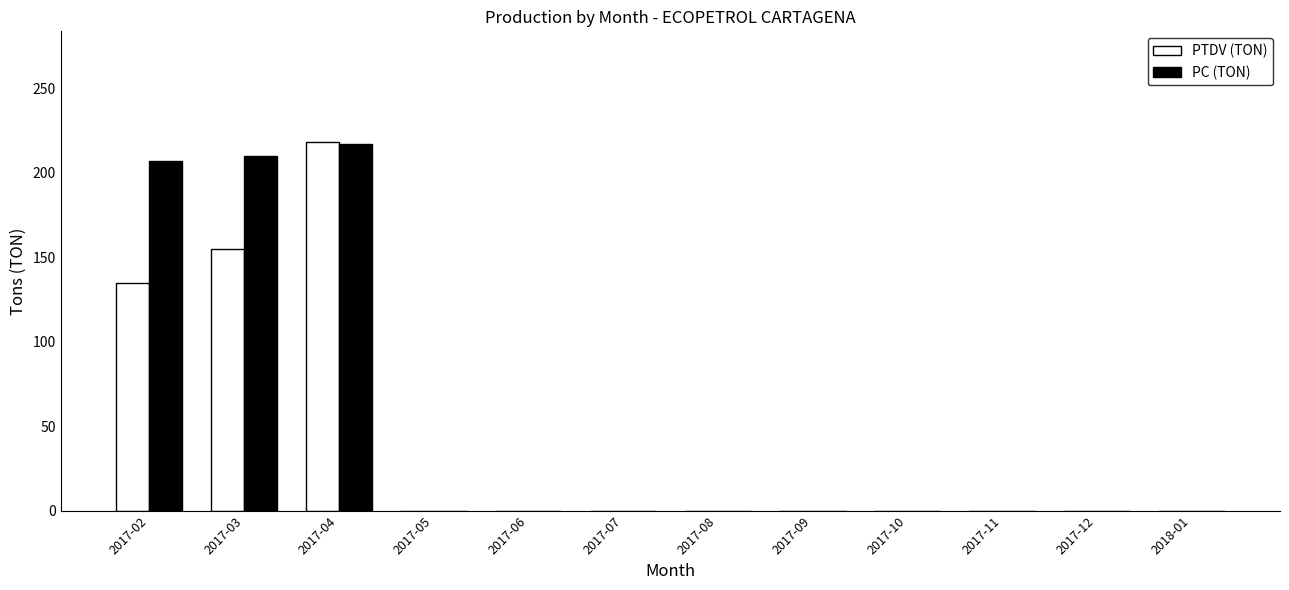

How many distinct data groups are displayed?

2